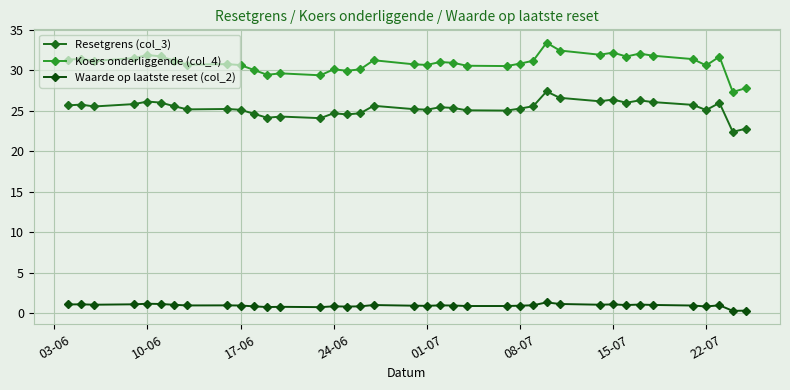

Which series has the widest spread of values?

Koers onderliggende (col_4)